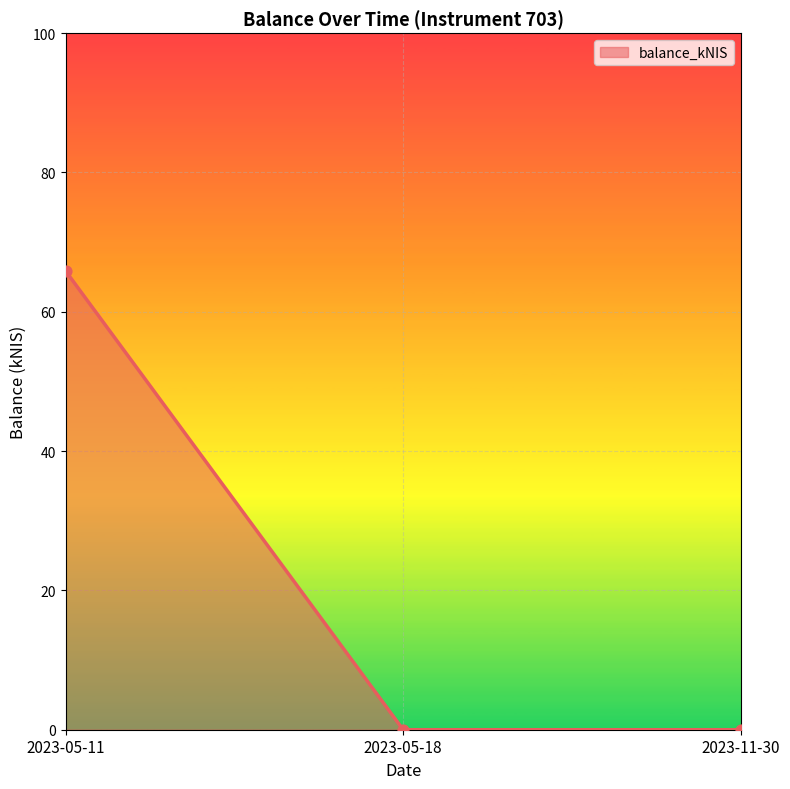

Which has a higher value, 2023-11-30 or 2023-05-11?

2023-05-11